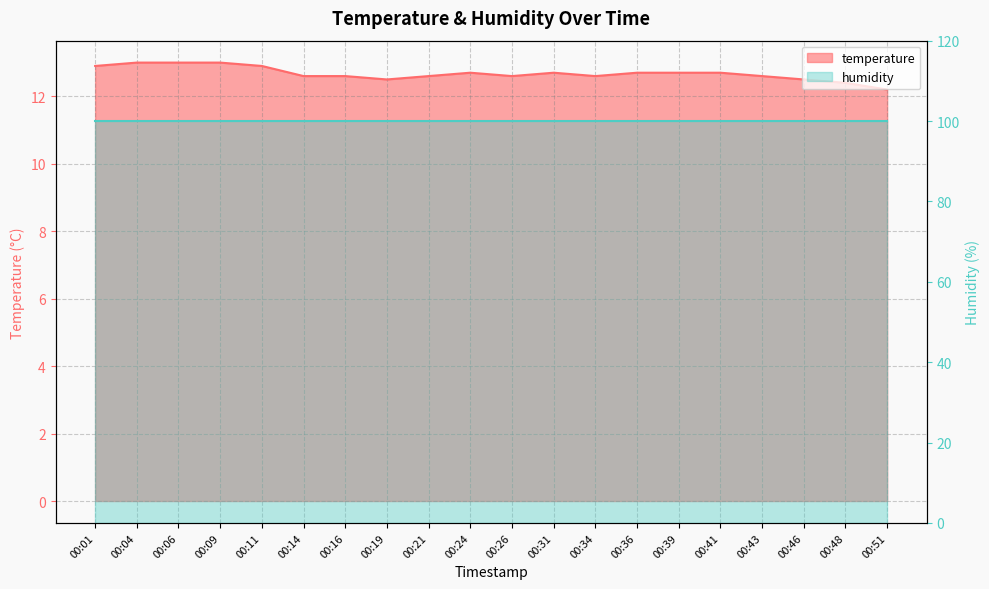

List the labels in order of value, smallest first.

00:51, 00:48, 00:19, 00:46, 00:14, 00:16, 00:21, 00:26, 00:34, 00:43, 00:24, 00:31, 00:36, 00:39, 00:41, 00:01, 00:11, 00:04, 00:06, 00:09